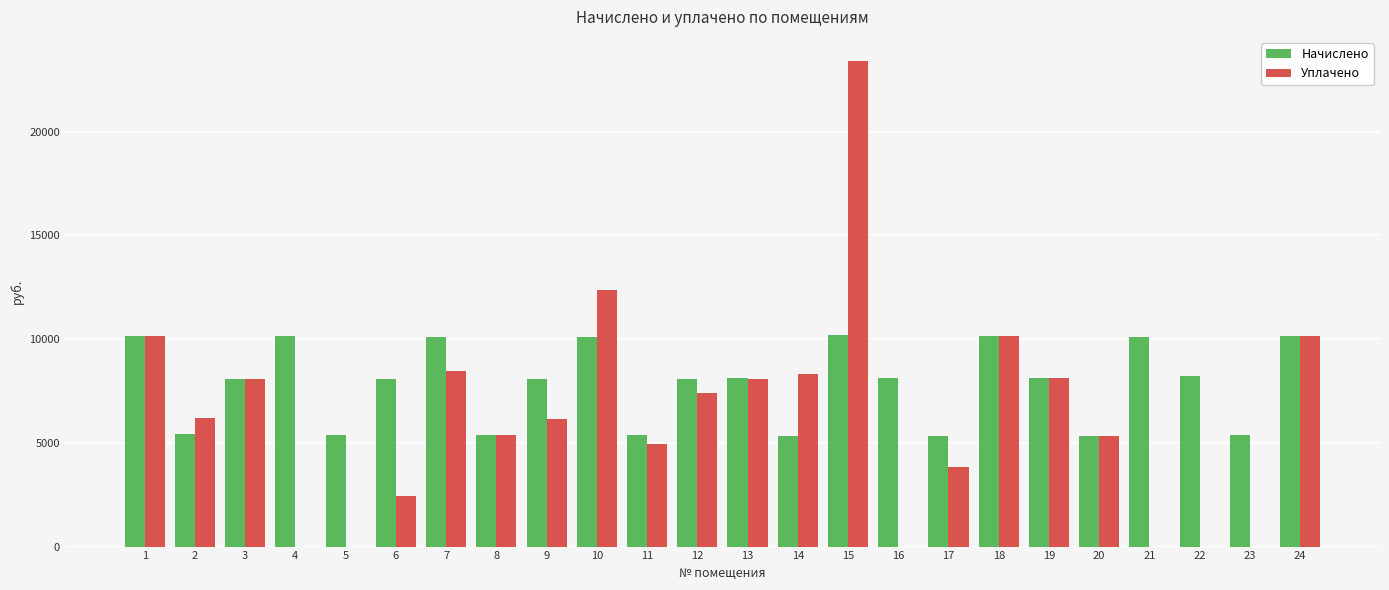

What is the sum of all Начислено values?

188958.4